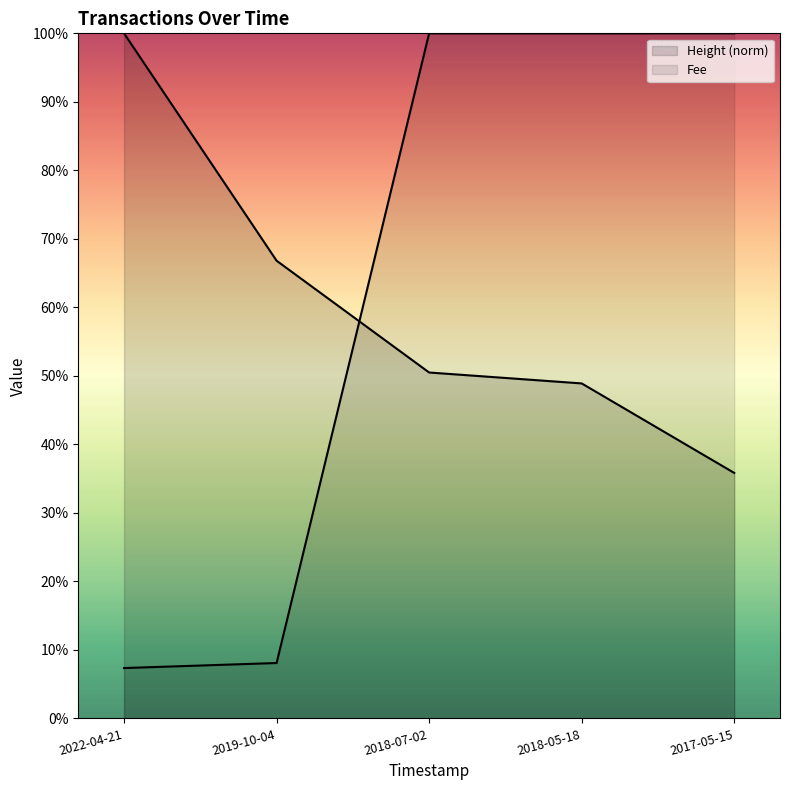

Rank the series by their average value, from highest to lowest.

Fee, Height